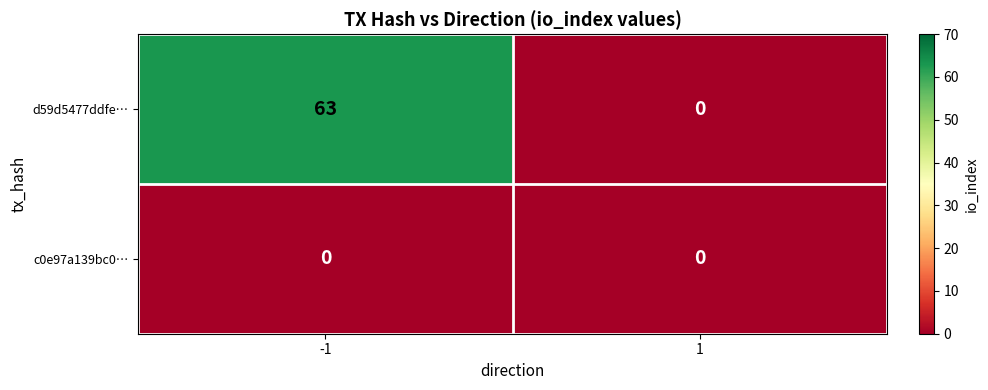

Which series changed the most between -1 and 1?

d59d5477ddfe…